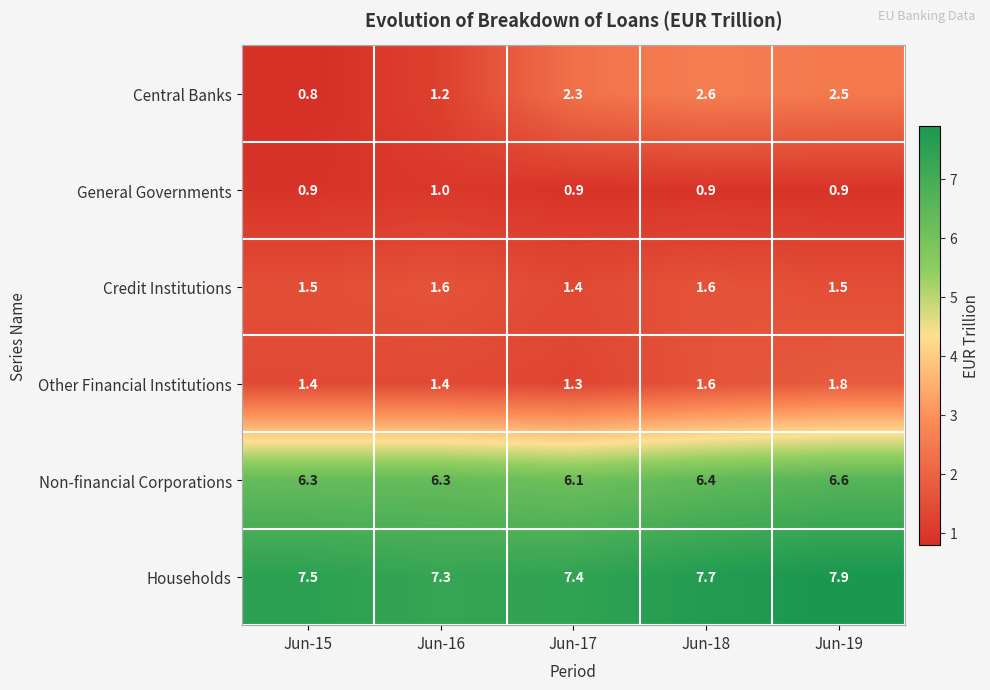

Reading right to left, what are all the values shown in this chart?

Central Banks: 2.5	2.6	2.3	1.2	0.8
General Governments: 0.9	0.9	0.9	1.0	0.9
Credit Institutions: 1.5	1.6	1.4	1.6	1.5
Other Financial Institutions: 1.8	1.6	1.3	1.4	1.4
Non-financial Corporations: 6.6	6.4	6.1	6.3	6.3
Households: 7.9	7.7	7.4	7.3	7.5